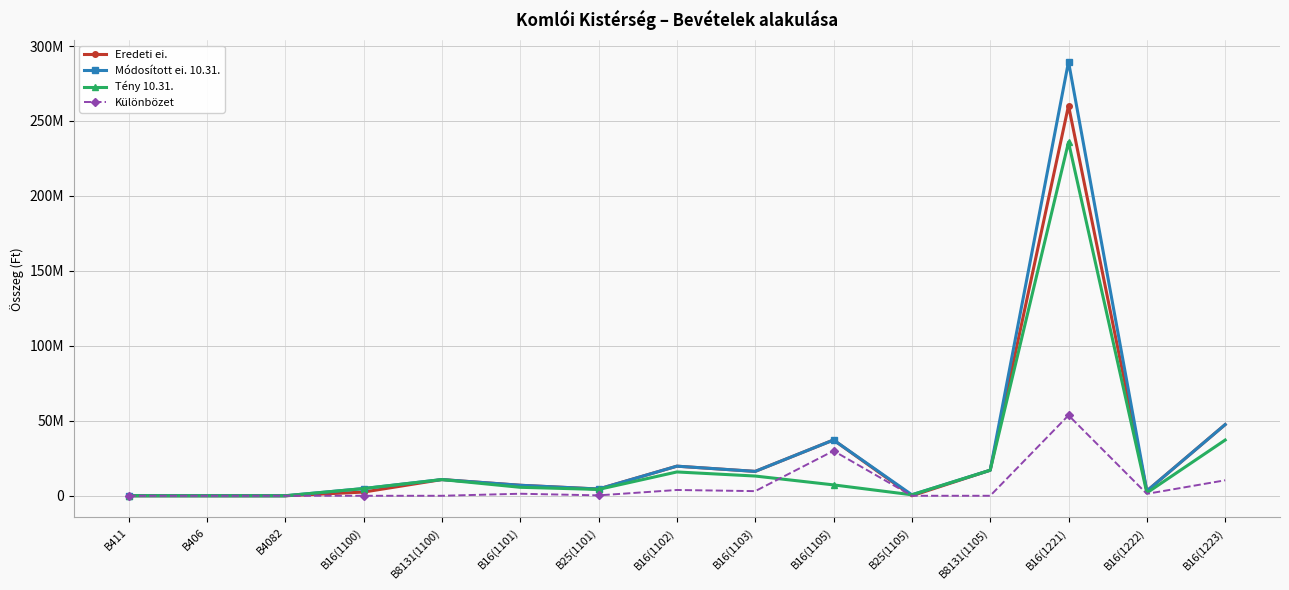

What is the label of the 2nd point from the right?

B16(1222)